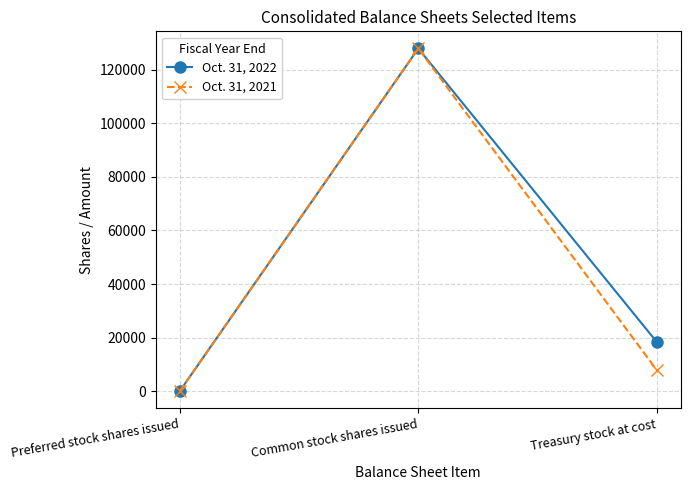

At which category does the chart reach its peak across all series?

Common stock shares issued